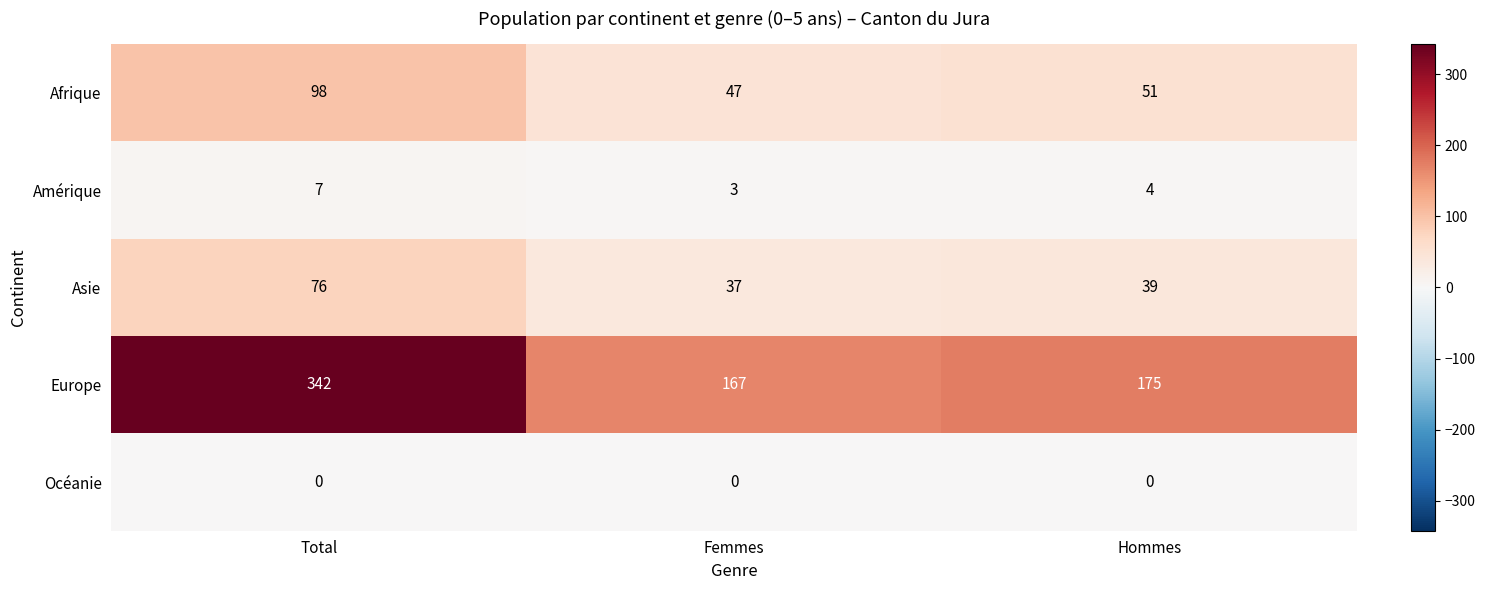

Count the number of data series in this chart.

5